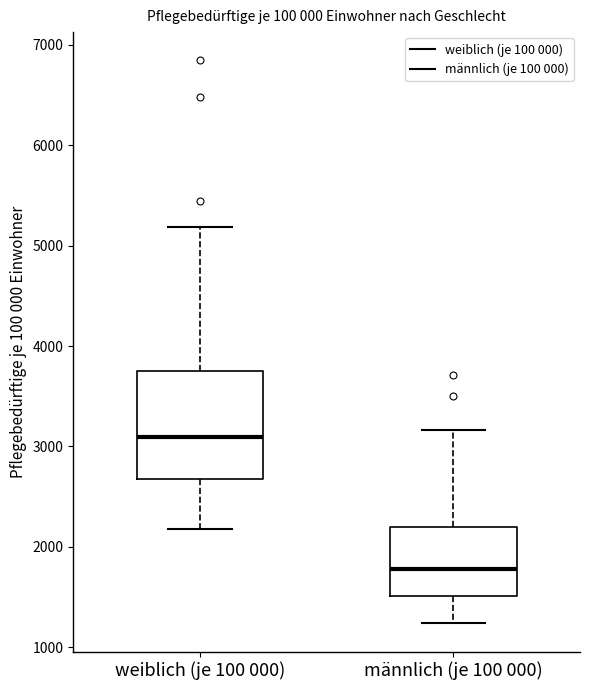

Reading left to right, transcribe this box plot: for each box, give where its median line is, the range the box spans, and where its two whiskers end, as read against the y-axis. The values are not printed on the chart, so give them approximately, as read against the axis.

weiblich (je 100 000): median 3100, box 2700 to 3700, whiskers 2200 to 5200
männlich (je 100 000): median 1800, box 1500 to 2200, whiskers 1200 to 3200